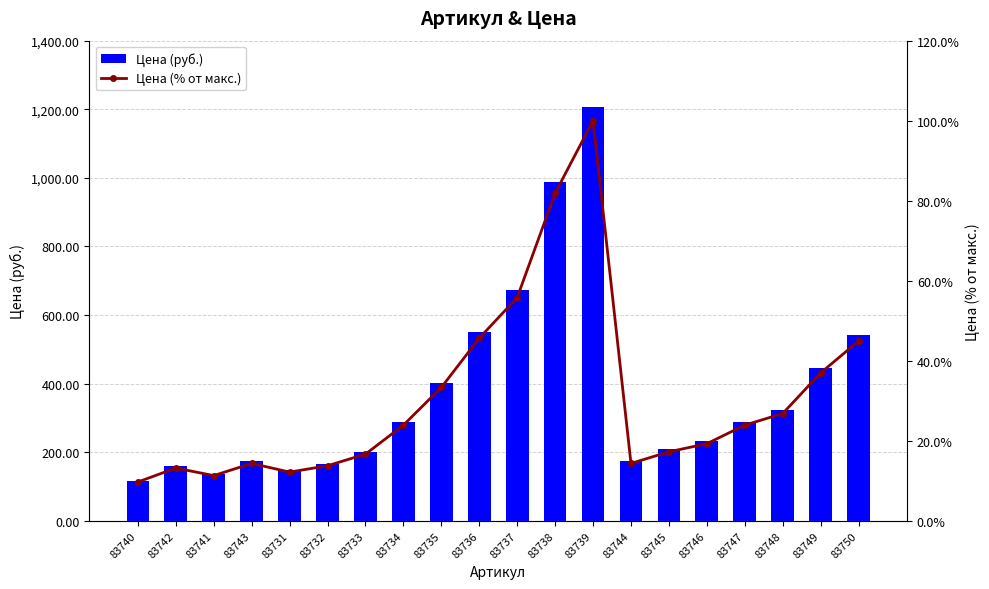

What is the difference between the second highest and second lowest values in the Цена (% от макс.) series?

70.6